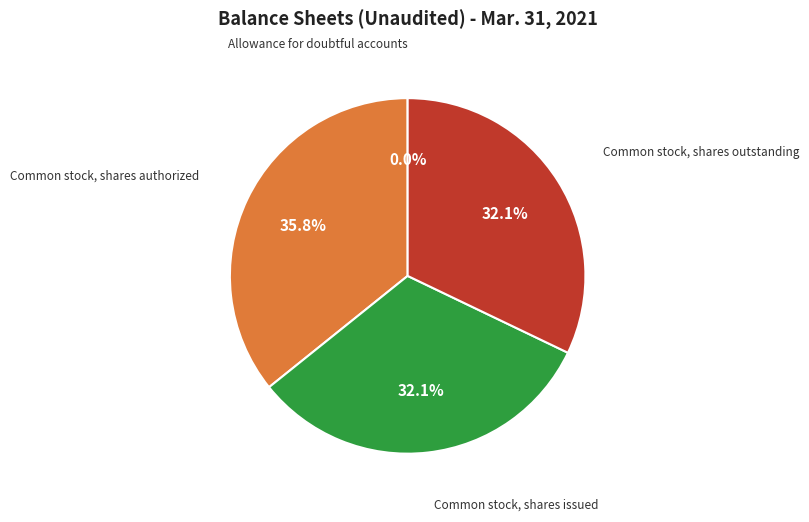

Does any single category account for the majority?

No